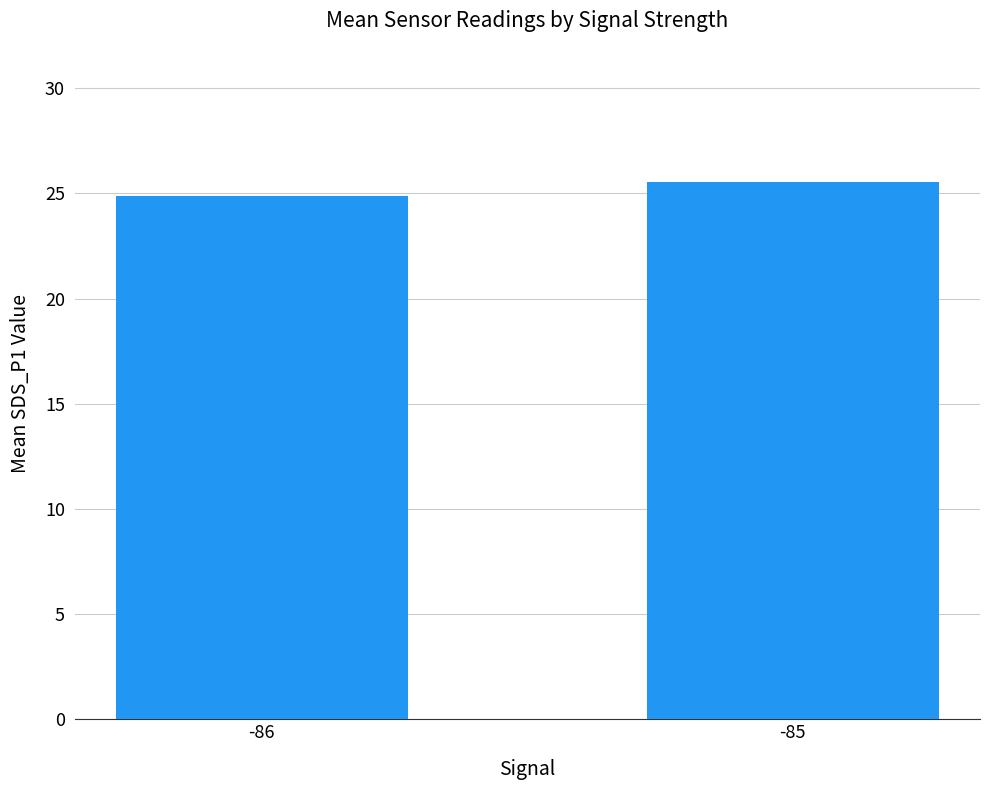

The value at -86 is 24.9. True or false?

True